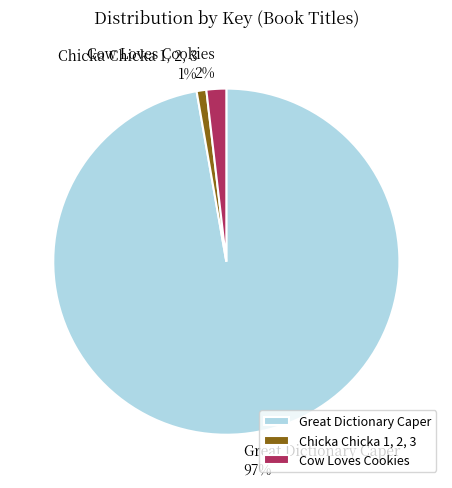

Which has a higher value, Cow Loves Cookies or Chicka Chicka 1, 2, 3?

Cow Loves Cookies